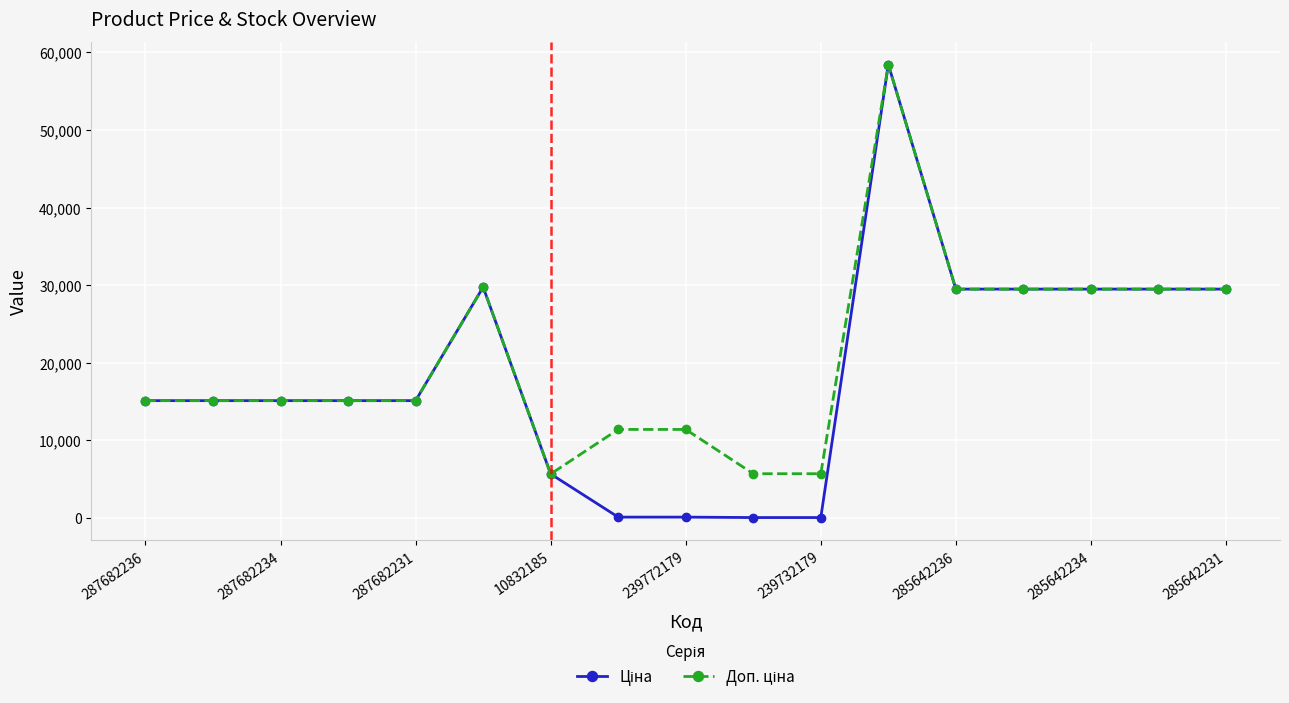

What is the lowest value of the Ціна series?

57.0